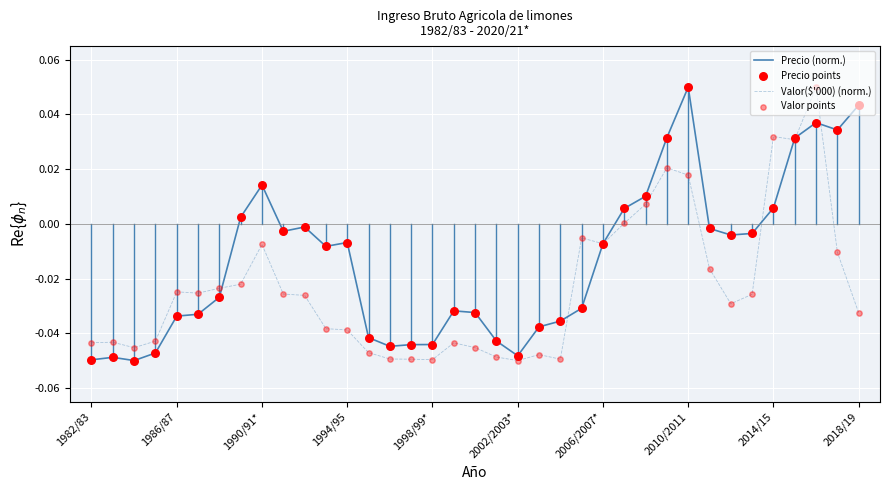

At how many categories does at least one series exceed 0?

11